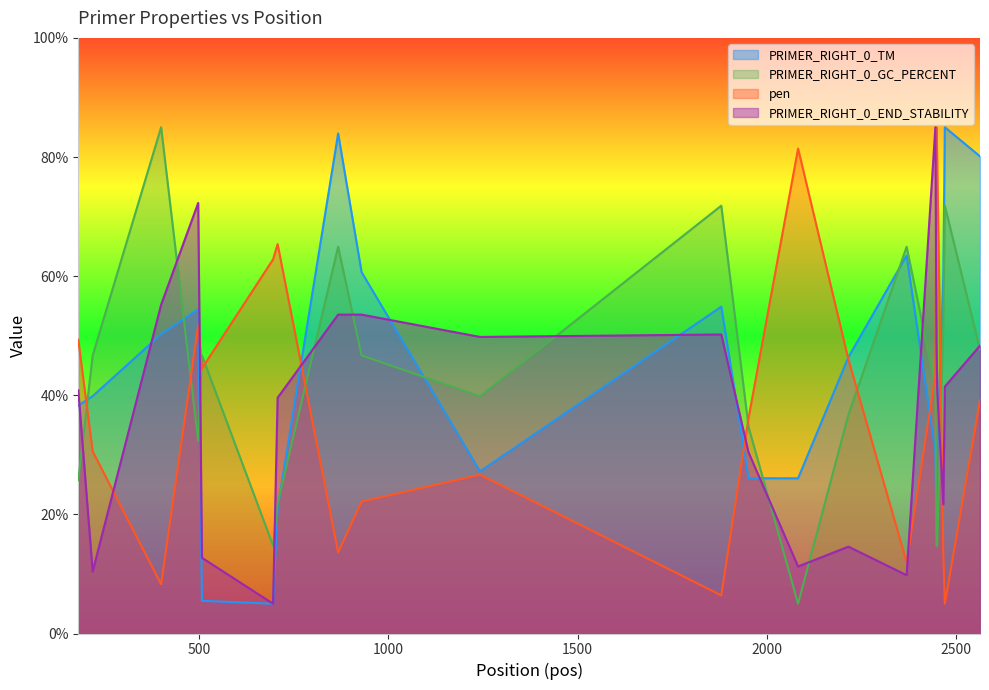

Rank the categories by PRIMER_RIGHT_0_END_STABILITY value from lowest to highest.

695, 2370, 218, 2083, 507, 2216, 2467, 1952, 707, 180, 2451, 2471, 2564, 2449, 1242, 1880, 867, 929, 399, 497, 2446